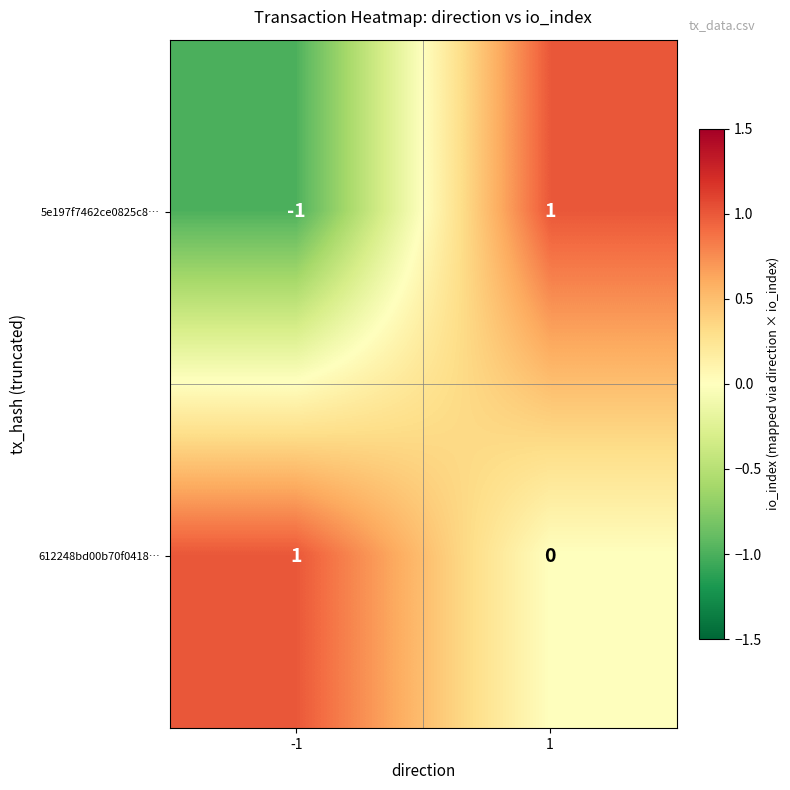

How many distinct data groups are displayed?

2